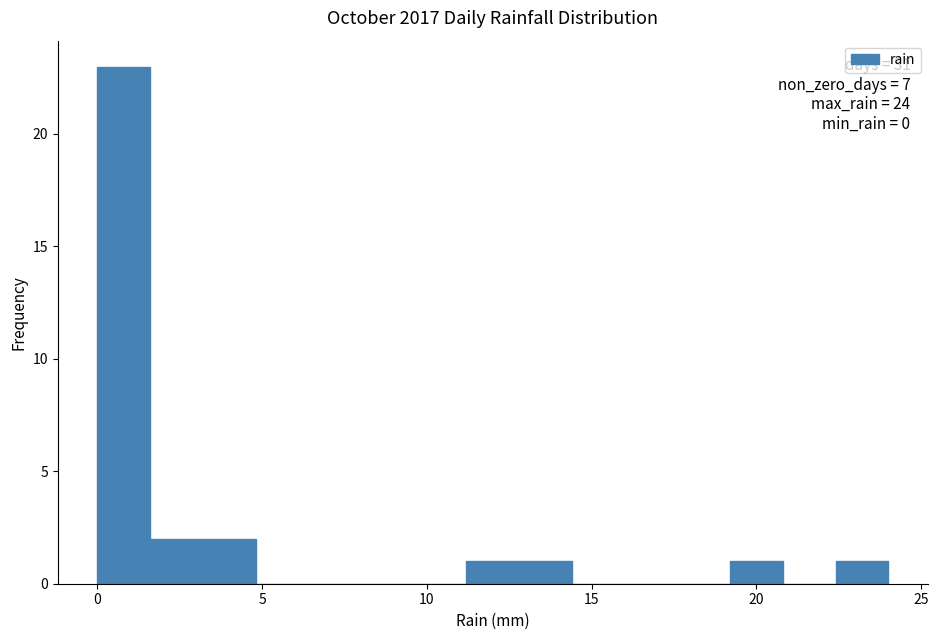

Read against the x-axis, roughly where is the centre of the tallest bar?

1.0